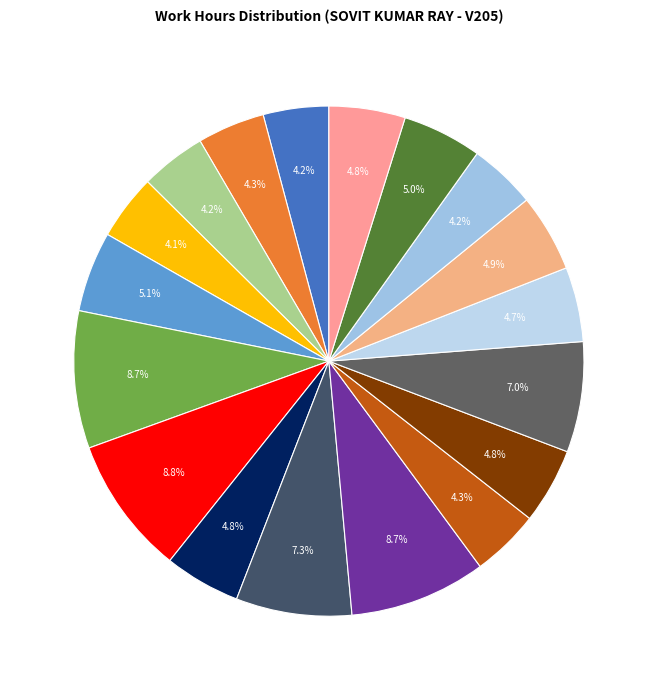

Count the number of slices in the pie.

18